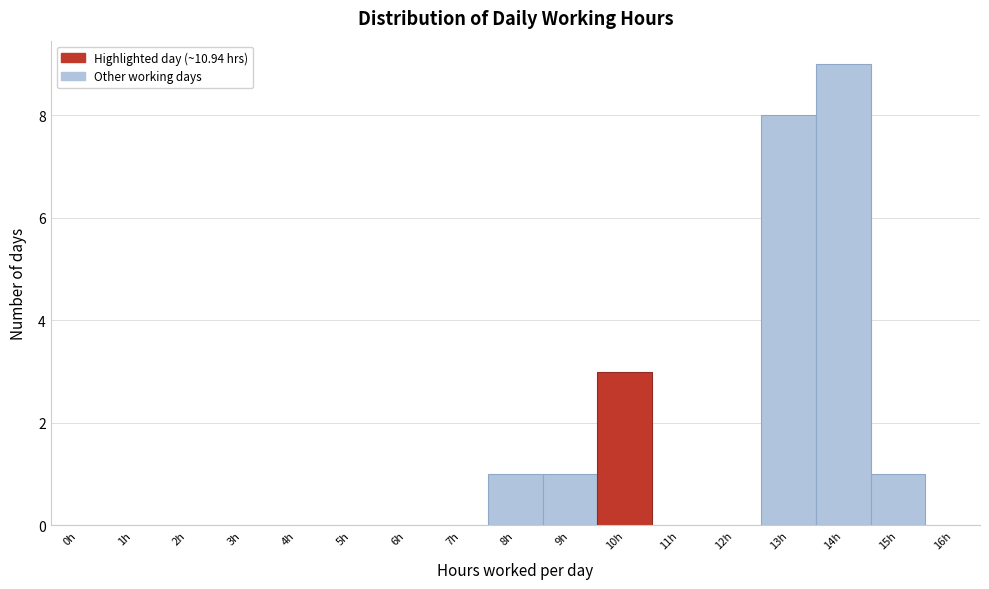

Reading right to left, what are all the values shown in this chart?

16h=0	15h=1	14h=9	13h=8	12h=0	11h=0	10h=3	9h=1	8h=1	7h=0	6h=0	5h=0	4h=0	3h=0	2h=0	1h=0	0h=0